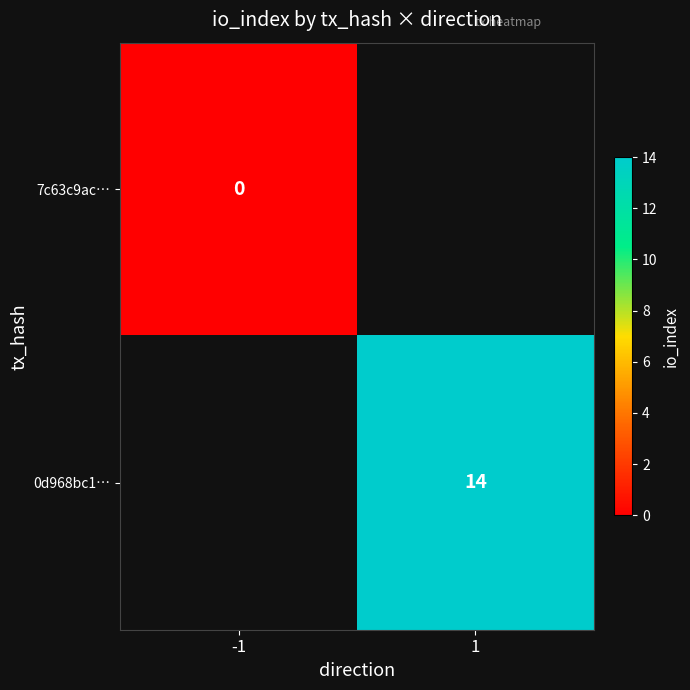

True or false: 0d968bc1… has a value of 14 at 1.

True